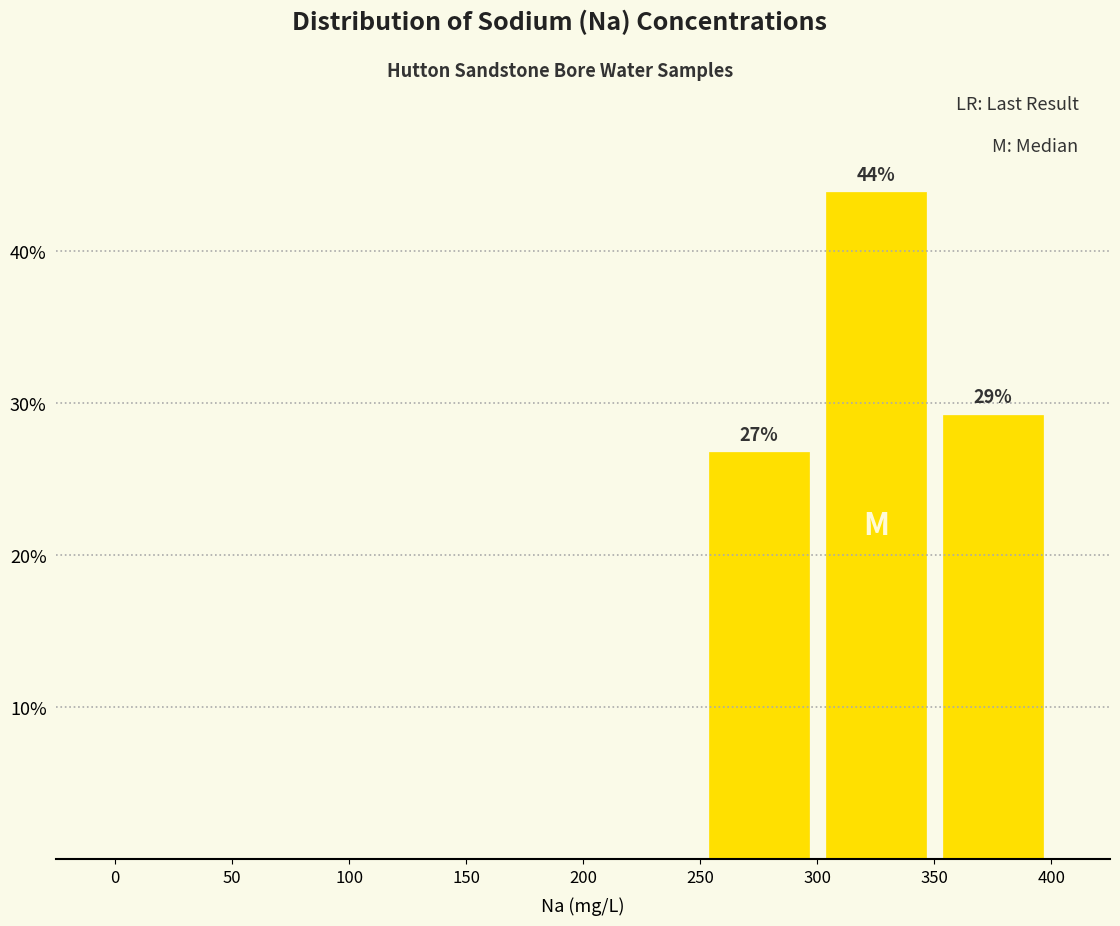

Which range on the x-axis has the tallest bar?

300 to 350